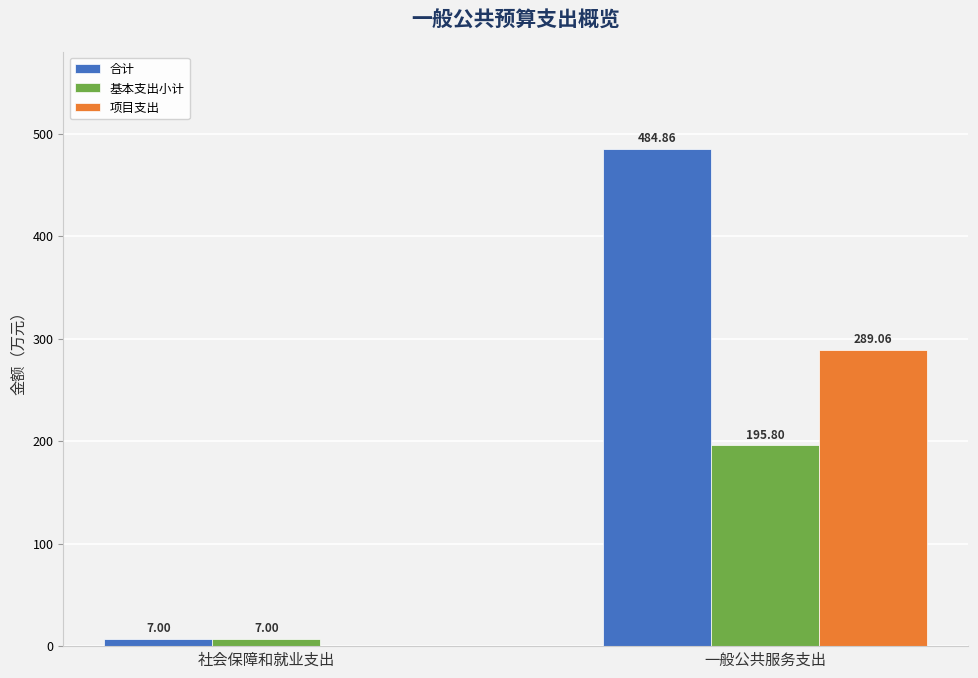

Between 社会保障和就业支出 and 一般公共服务支出, which series saw the biggest shift?

合计